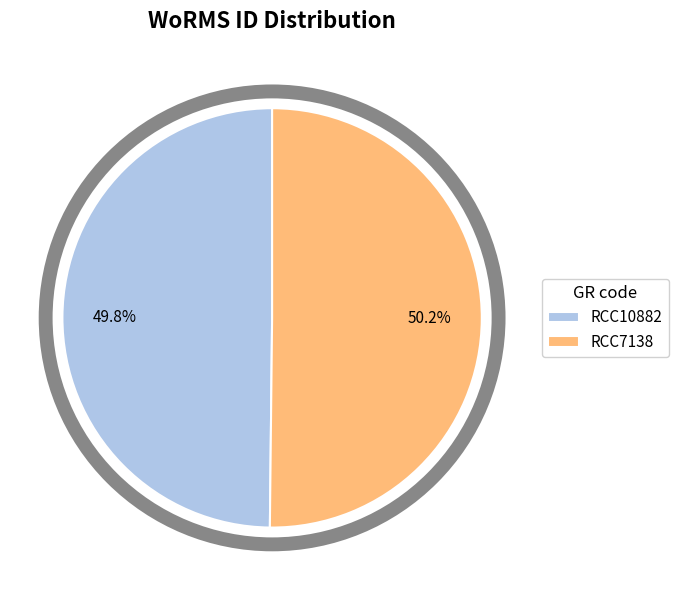

True or false: RCC10882 accounts for 50% of the total.

True